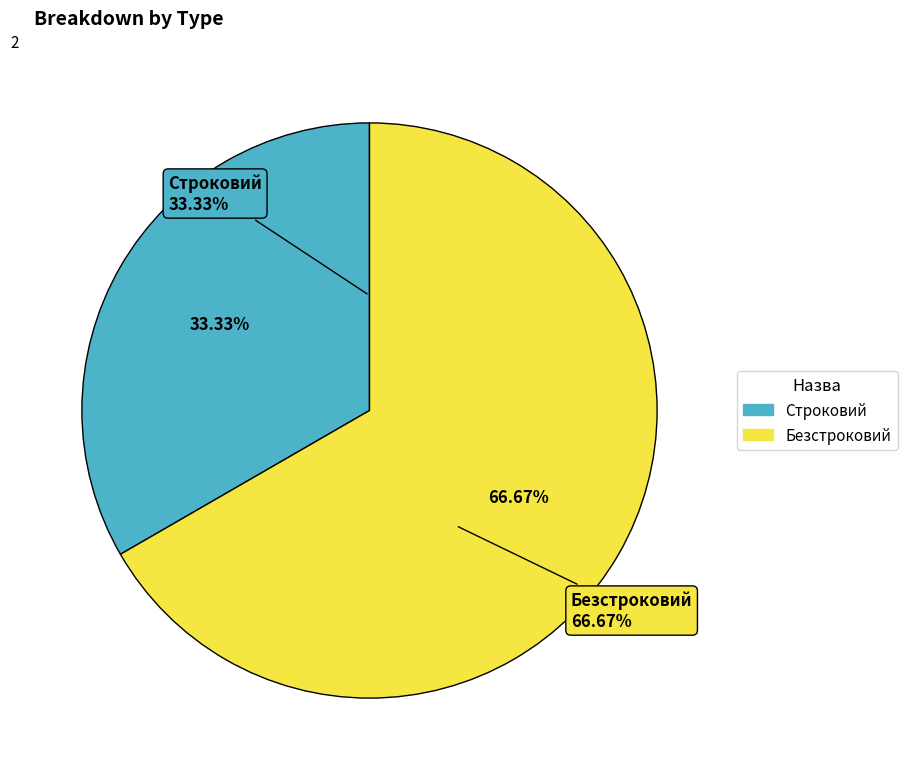

To the nearest percent, what percentage of the pie is Безстроковий?

67%